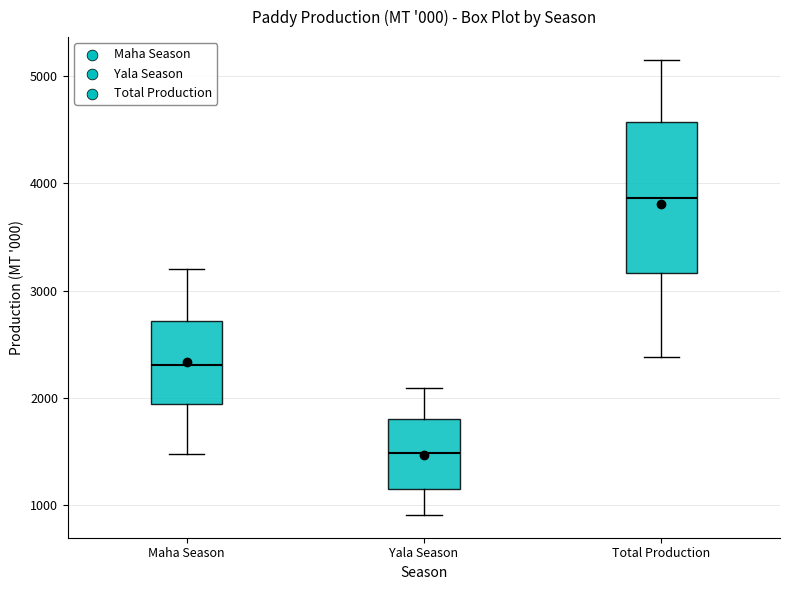

Which box has the highest median line?

Total Production